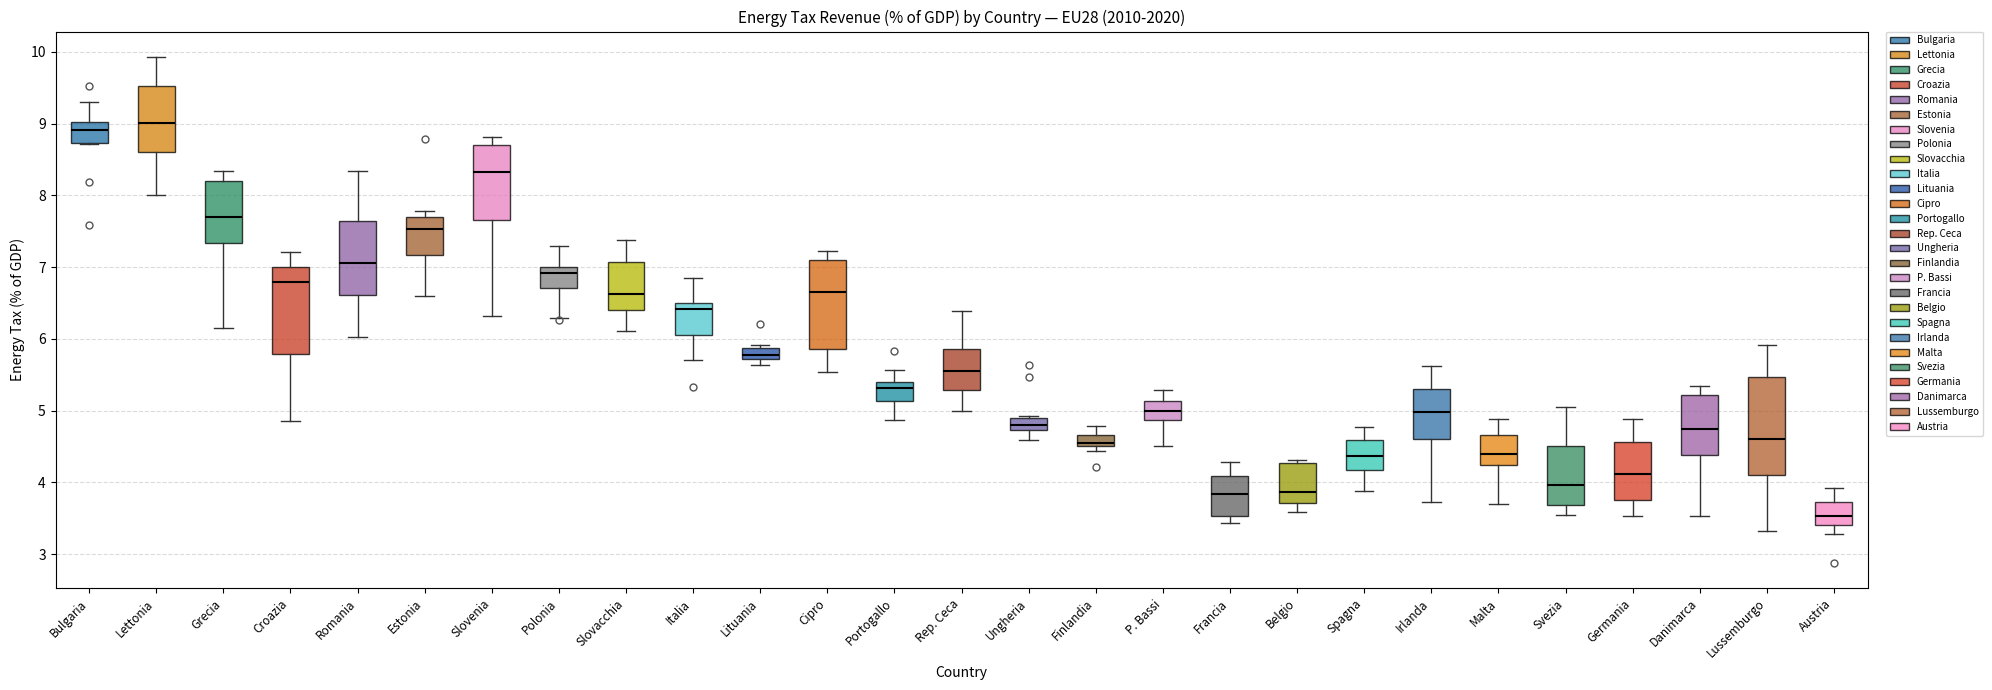

Which box's median line is the lowest?

Austria